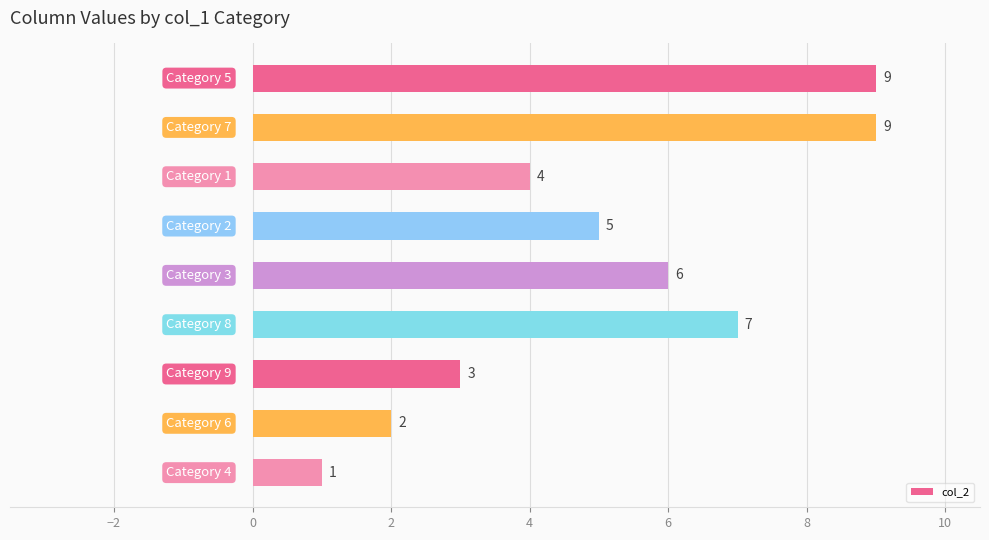

Reading top to bottom, what are all the values shown in this chart?

9	9	4	5	6	7	3	2	1